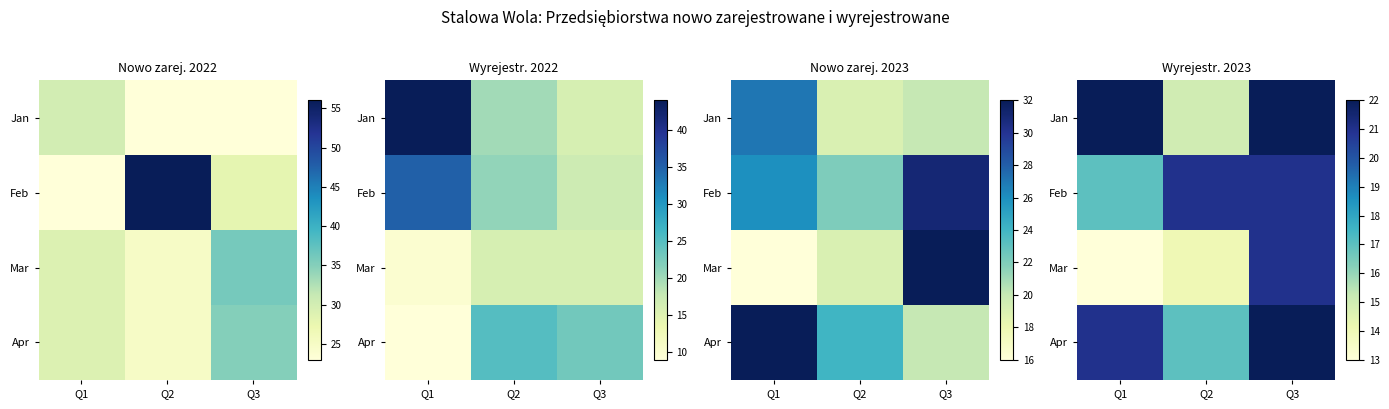

Is it true that Feb equals 21 at Q2?

True